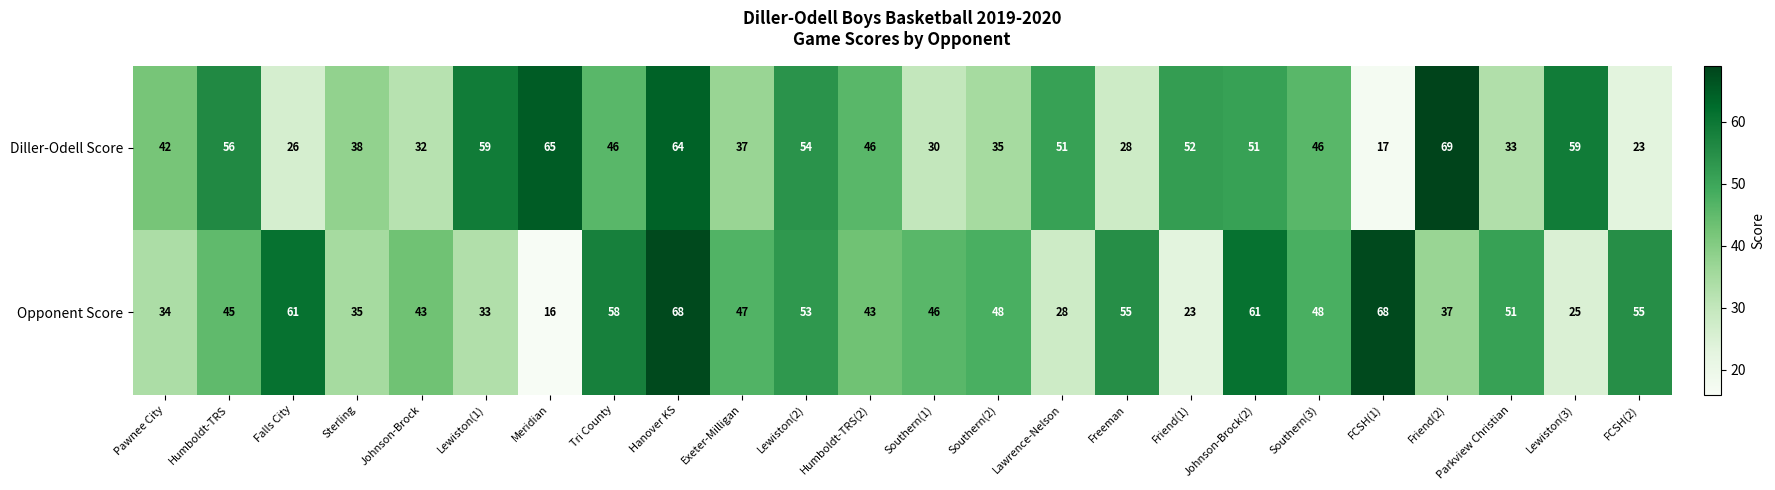

At which label does Diller-Odell Score reach its peak?

Friend(2)